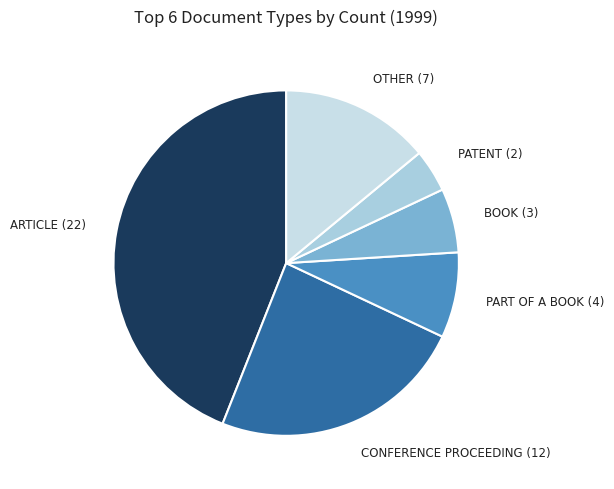

What is the ratio of the value at CONFERENCE PROCEEDING (12) to the value at OTHER (7)?

1.7